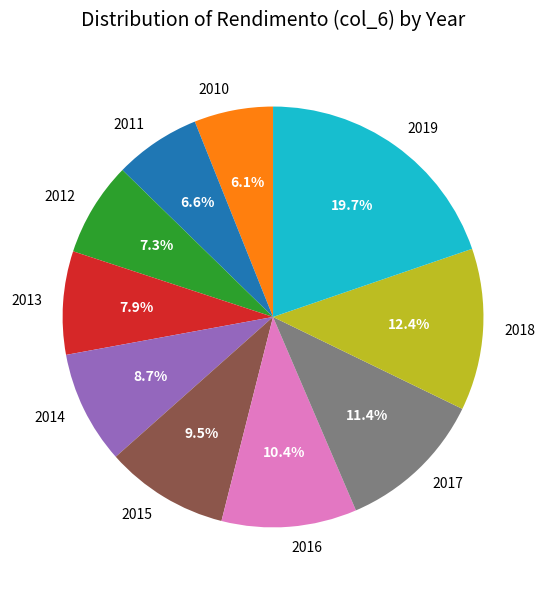

What is the total percentage of 2018 and 2017?

23.8%